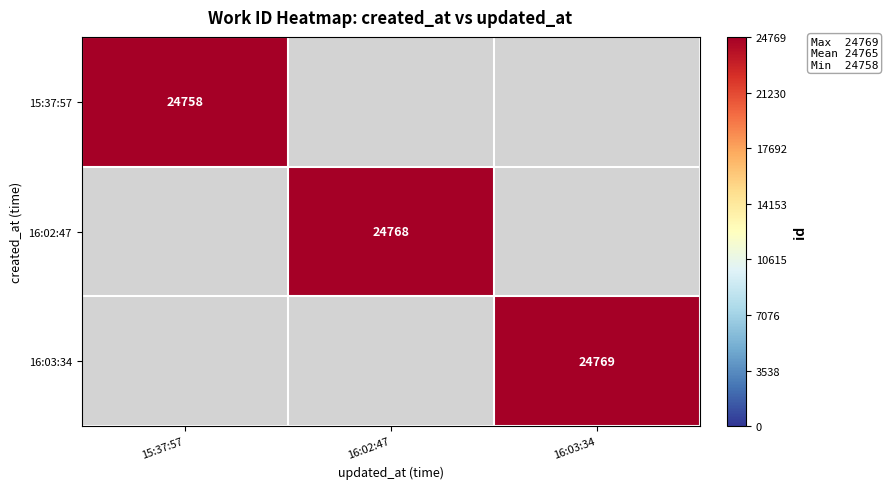

The 16:03:34 series shows 24769 at 16:03:34. True or false?

True